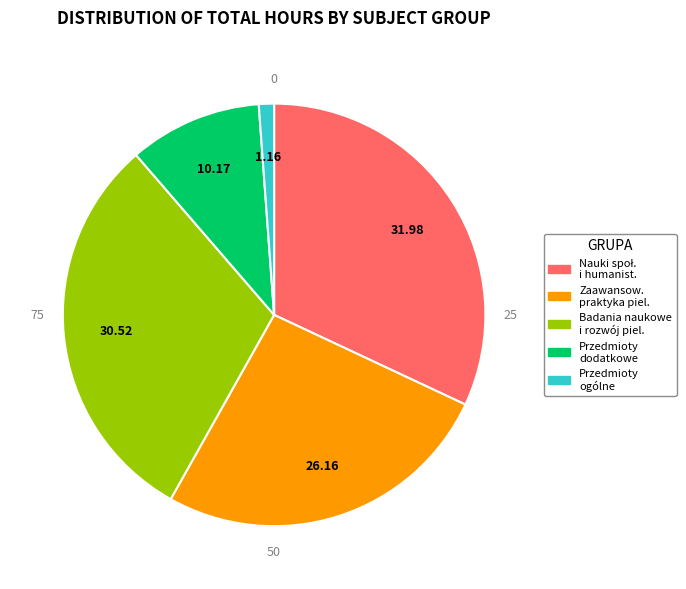

To the nearest percent, what portion does C. Badania naukowe i rozwój pielęgniarstwa represent?

31%